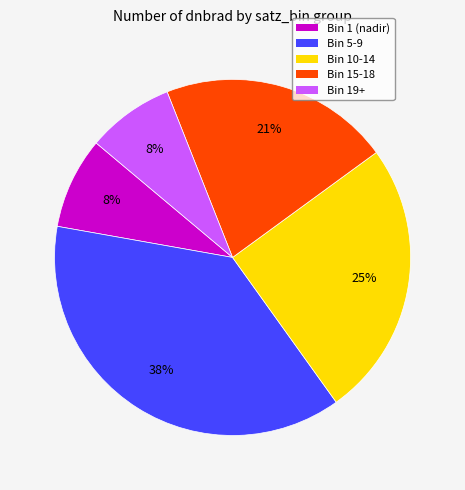

Which slice is the largest?

Bin 5-9